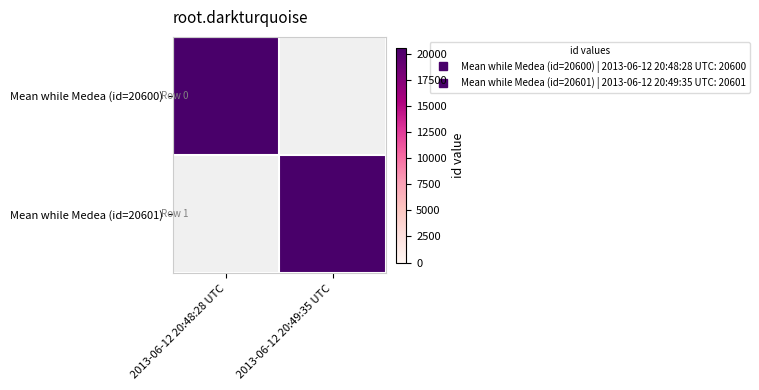

How many values in Mean while Medea (id=20601) are above zero?

1